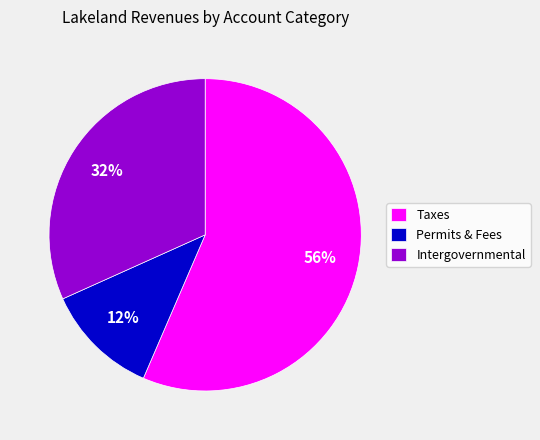

True or false: Permits & Fees accounts for 26% of the total.

False